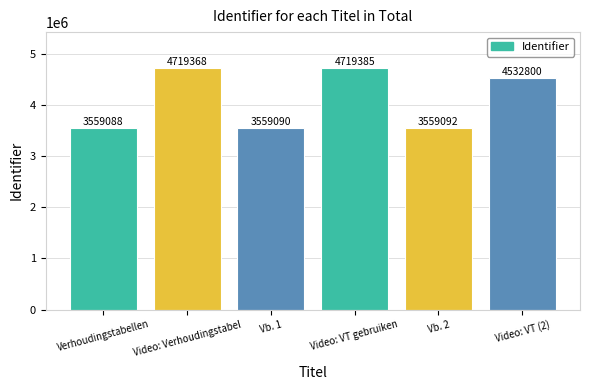

List the labels in order of value, largest first.

Video: VT gebruiken, Video: Verhoudingstabel, Video: VT (2), Vb. 2, Vb. 1, Verhoudingstabellen